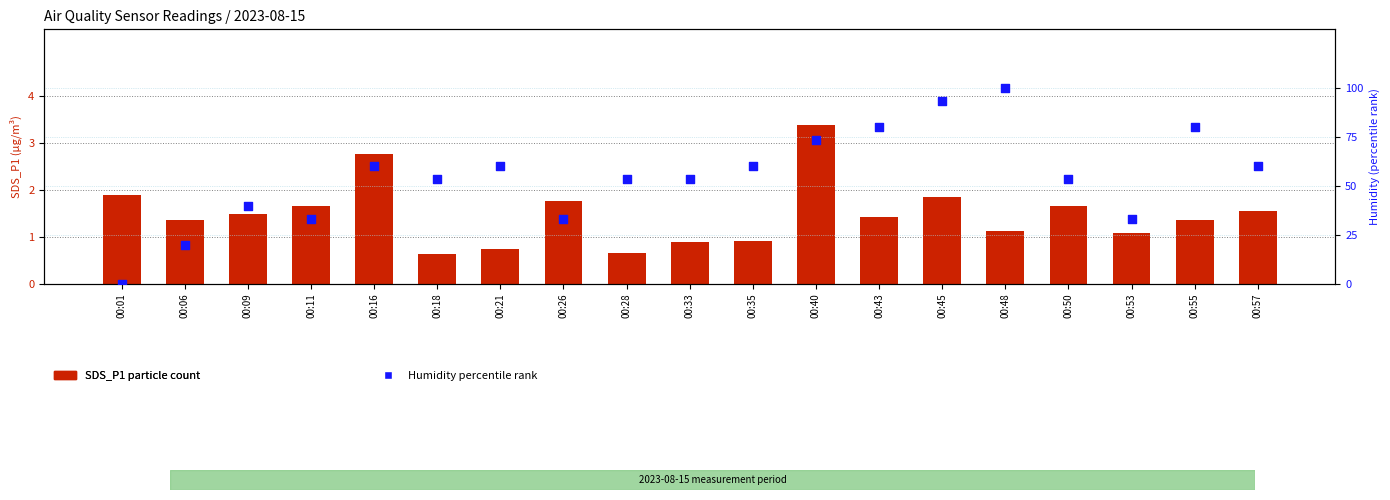

Which series has the largest total across all categories?

Humidity percentile